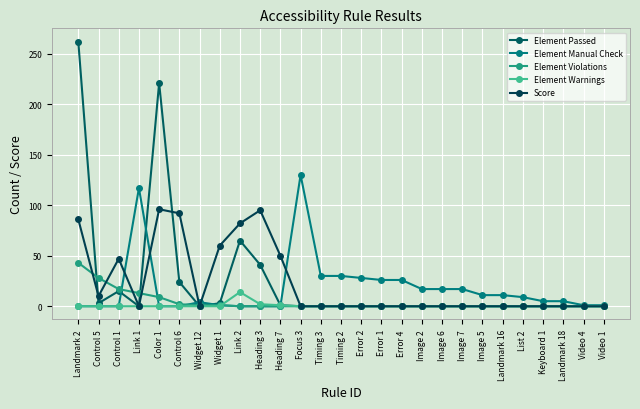

What is the average value of the Element Manual Check series?

18